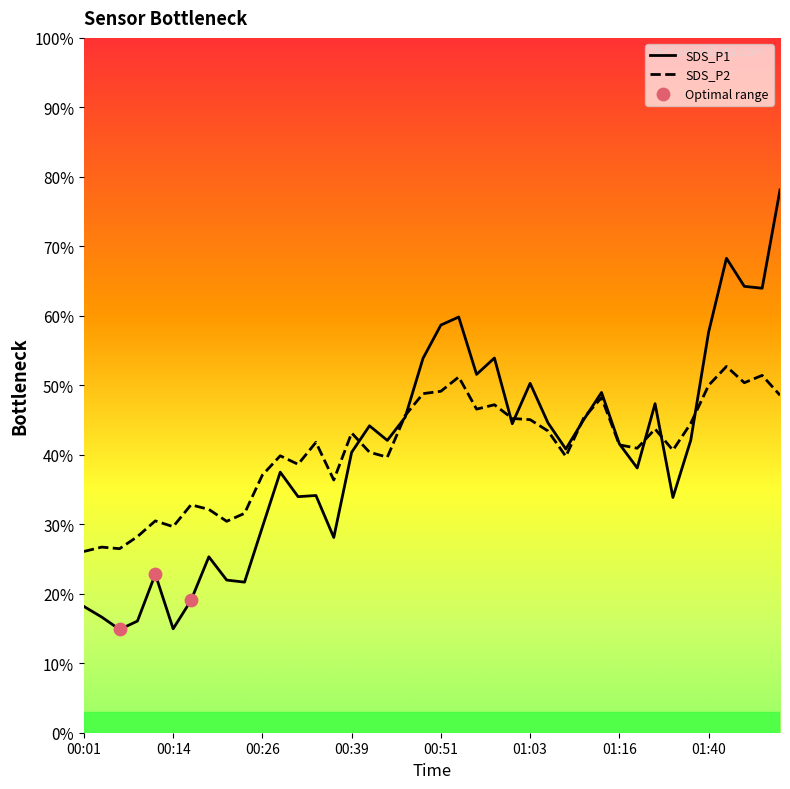

What is the smallest value displayed?

14.9